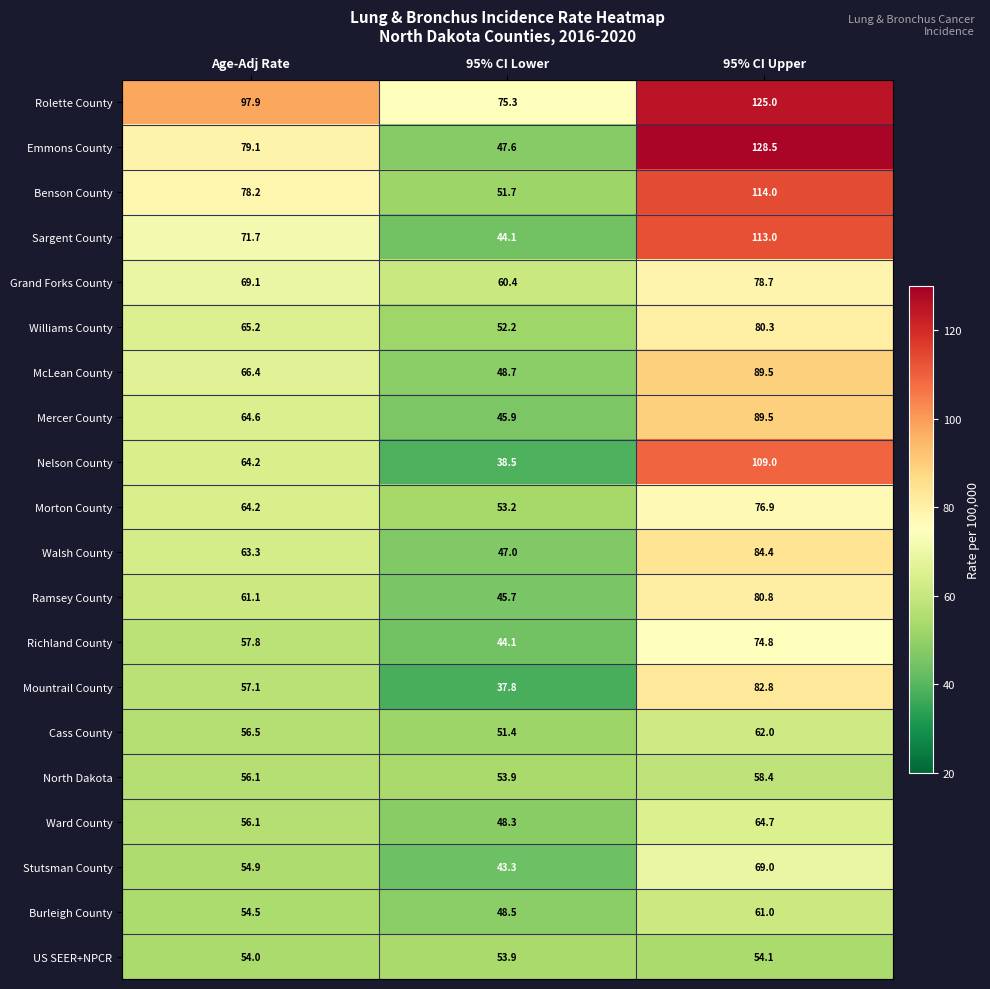

Which series has the largest total across all categories?

Rolette County